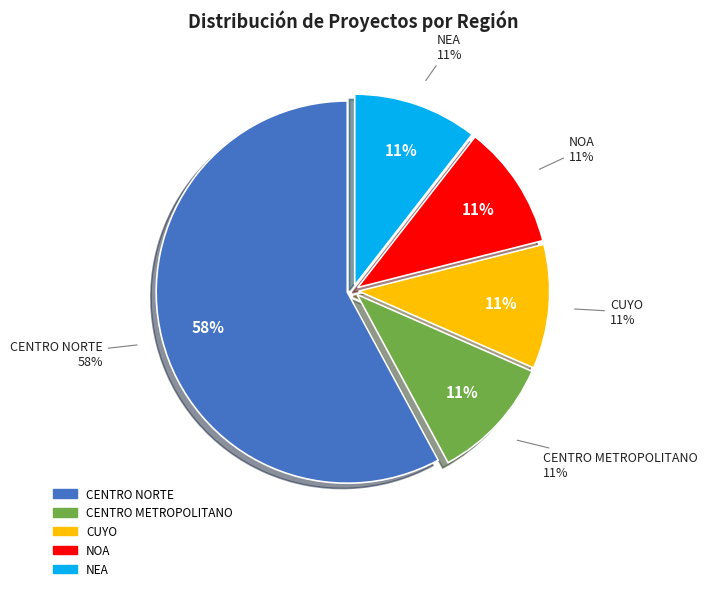

The CUYO slice represents 11% of the pie. True or false?

True